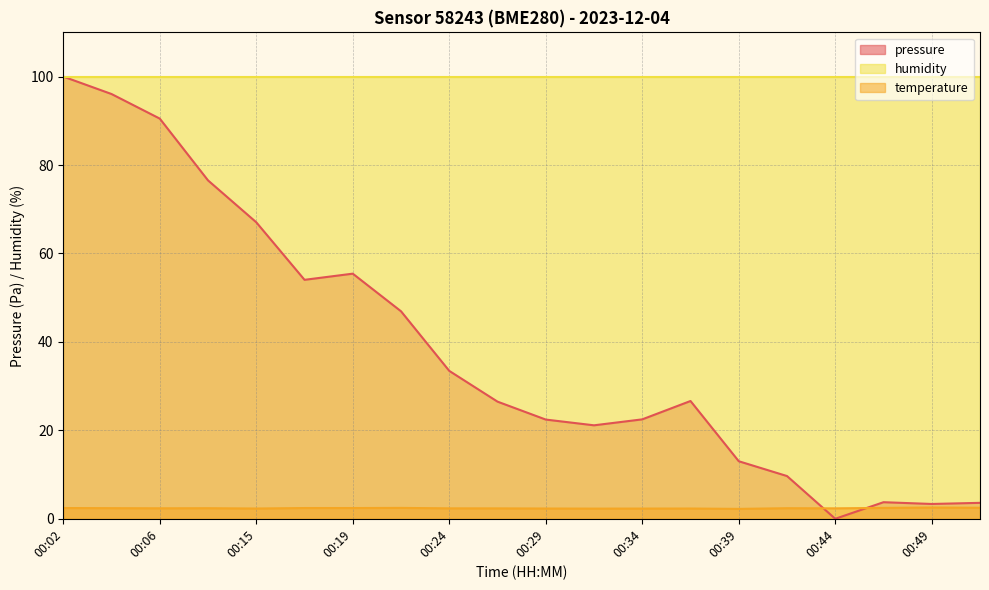

Count the number of data series in this chart.

3